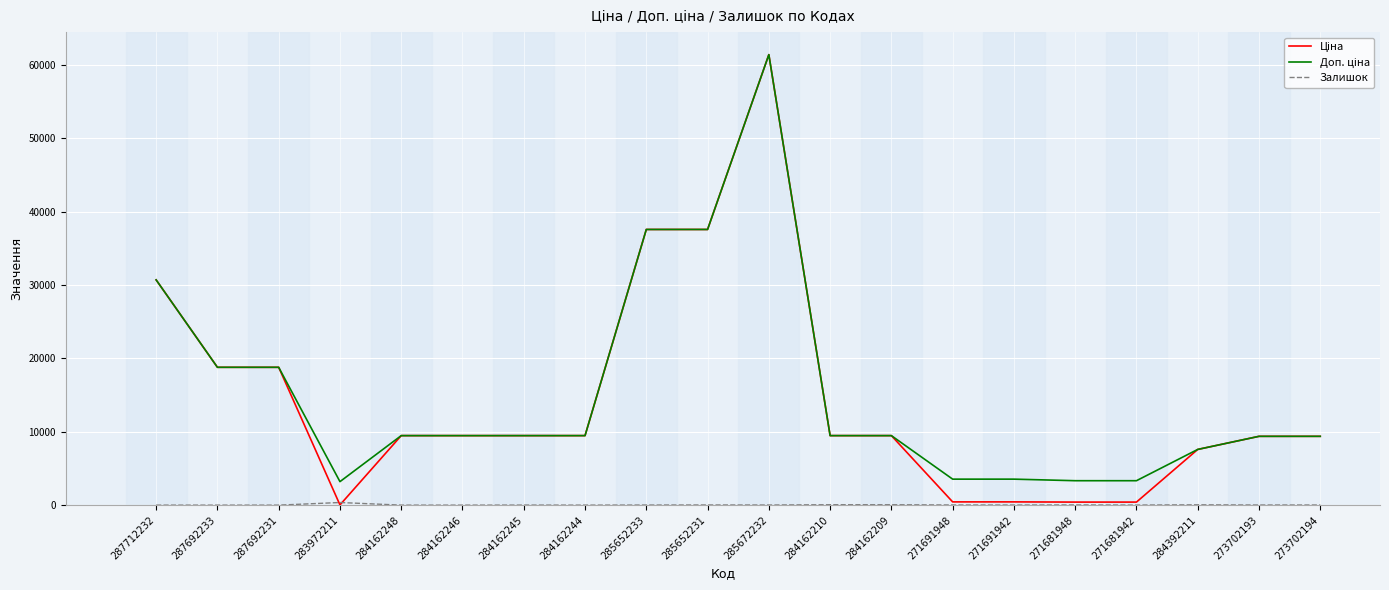

At which category is the sum across all series the highest?

285672232